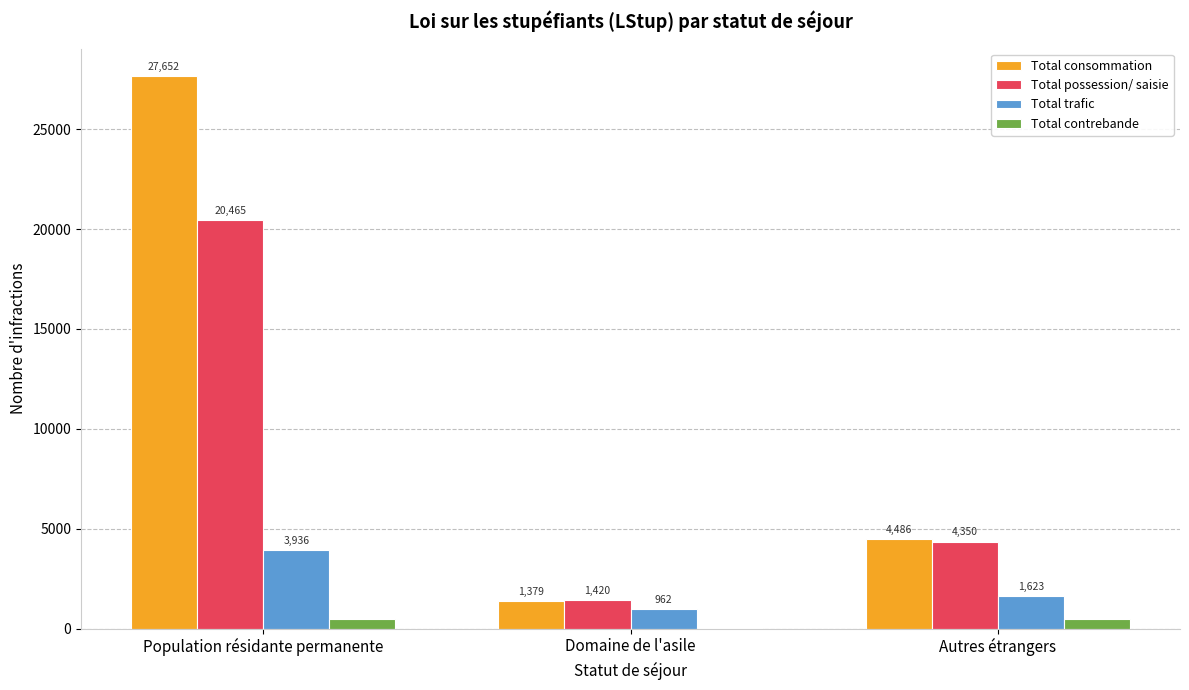

Which series has the widest spread of values?

Total consommation